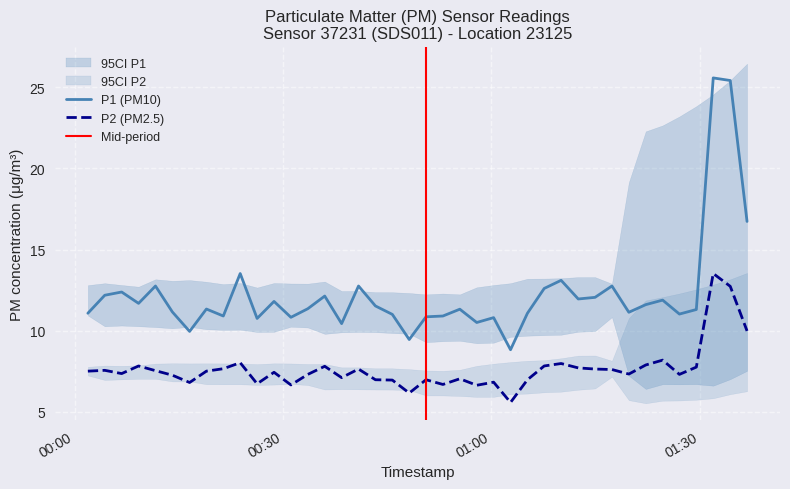

Does the chart have visible grid lines?

Yes